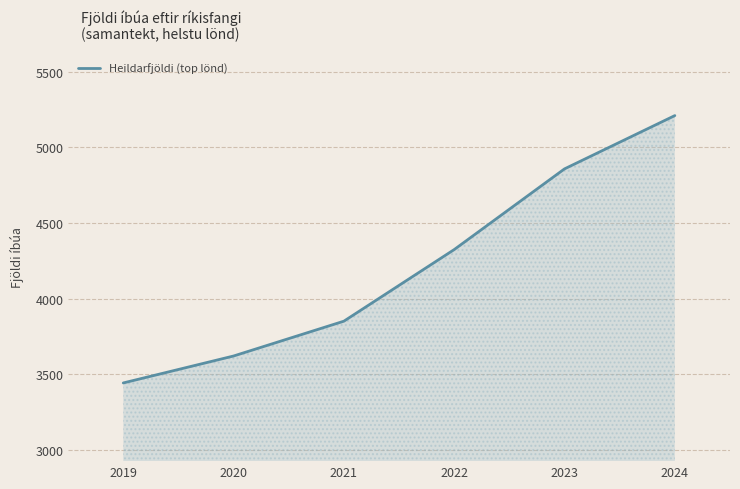

The value at 2019 is 3443. True or false?

True